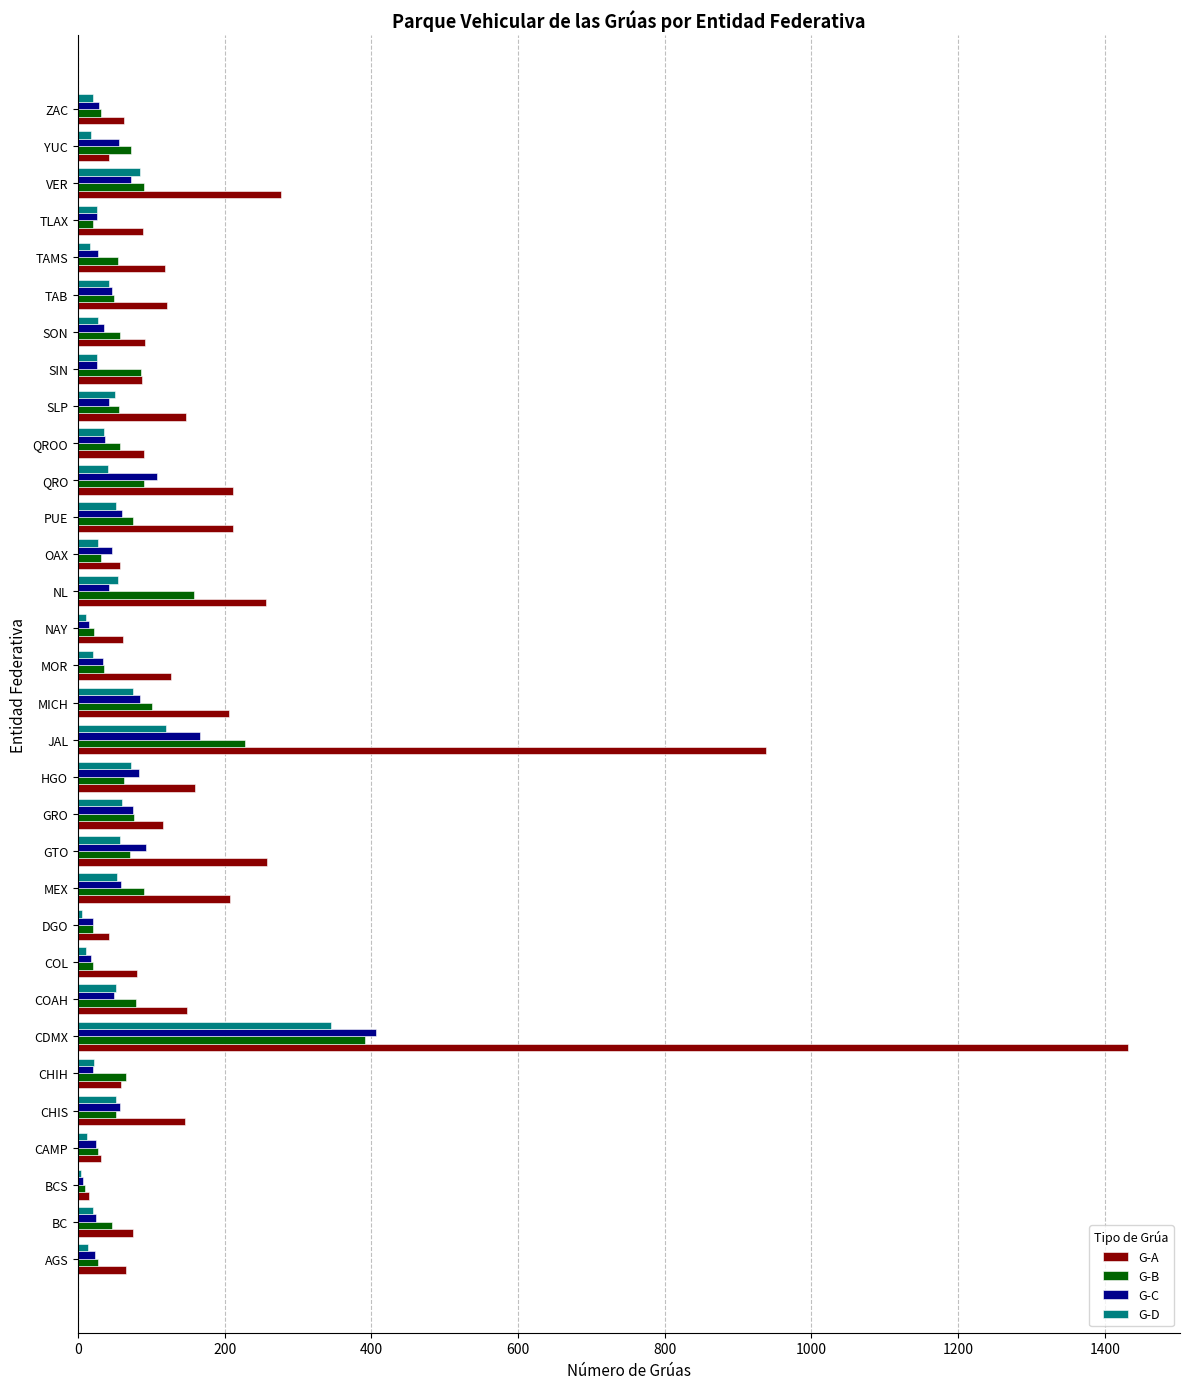

True or false: G-D has a value of 84 at VER.

True